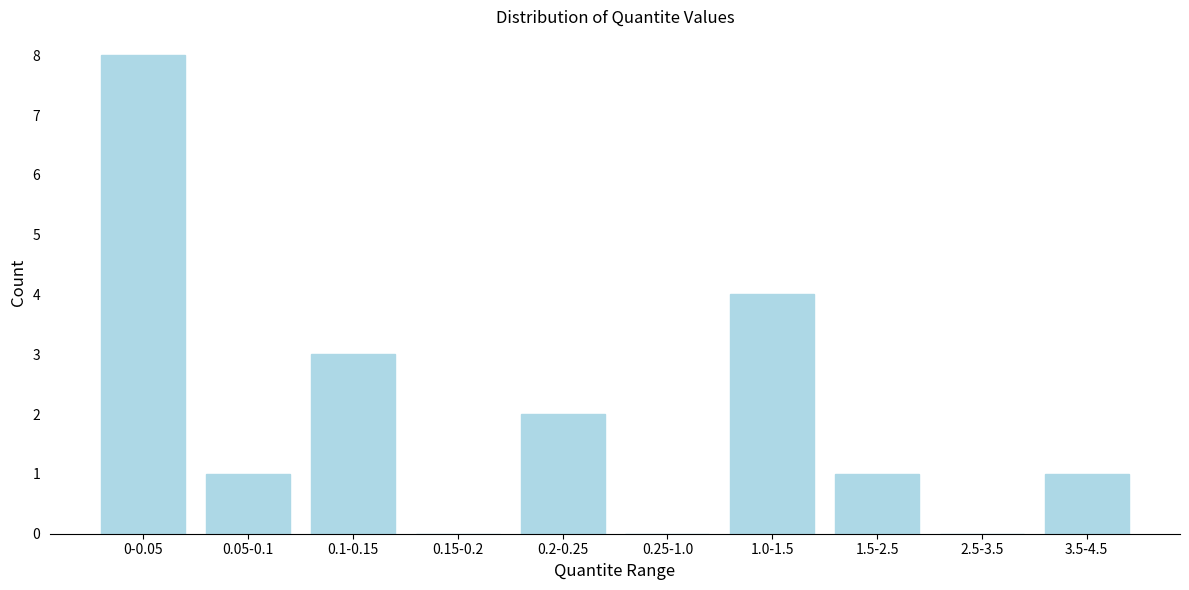

What is the sum of all values?

20